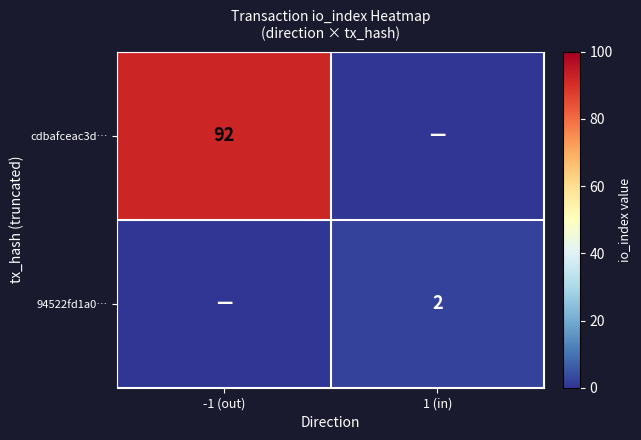

The value of cdbafceac3d… at -1 (out) is 92. True or false?

True